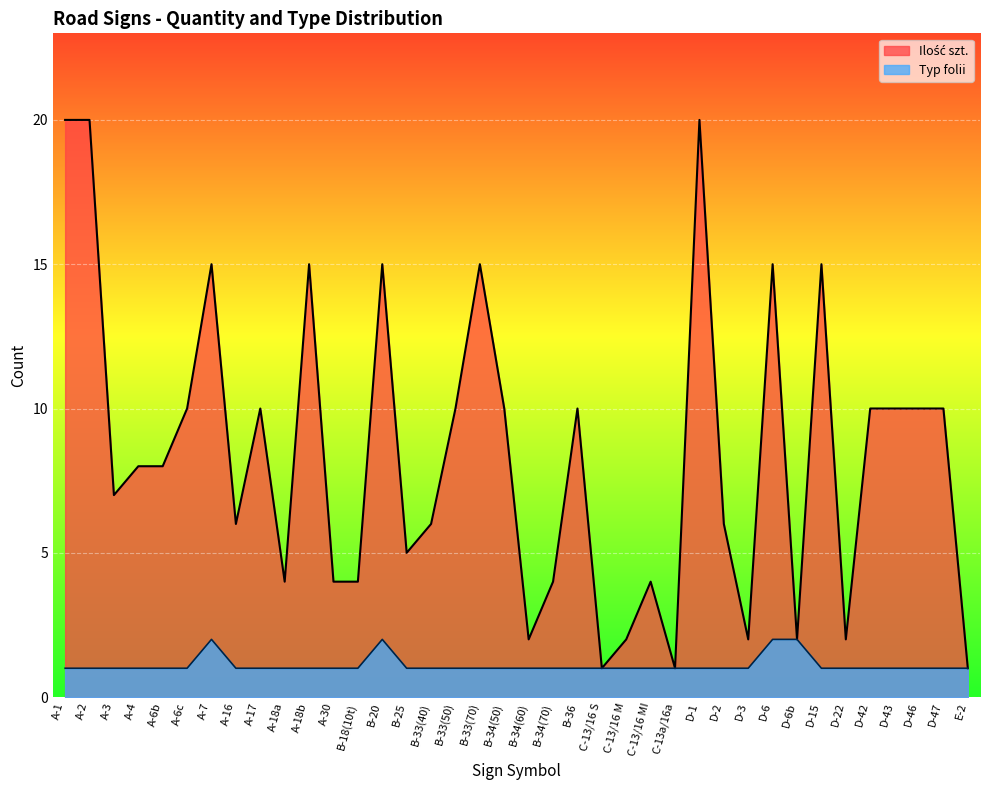

Which category has the highest value in the Ilość szt. series?

A-1